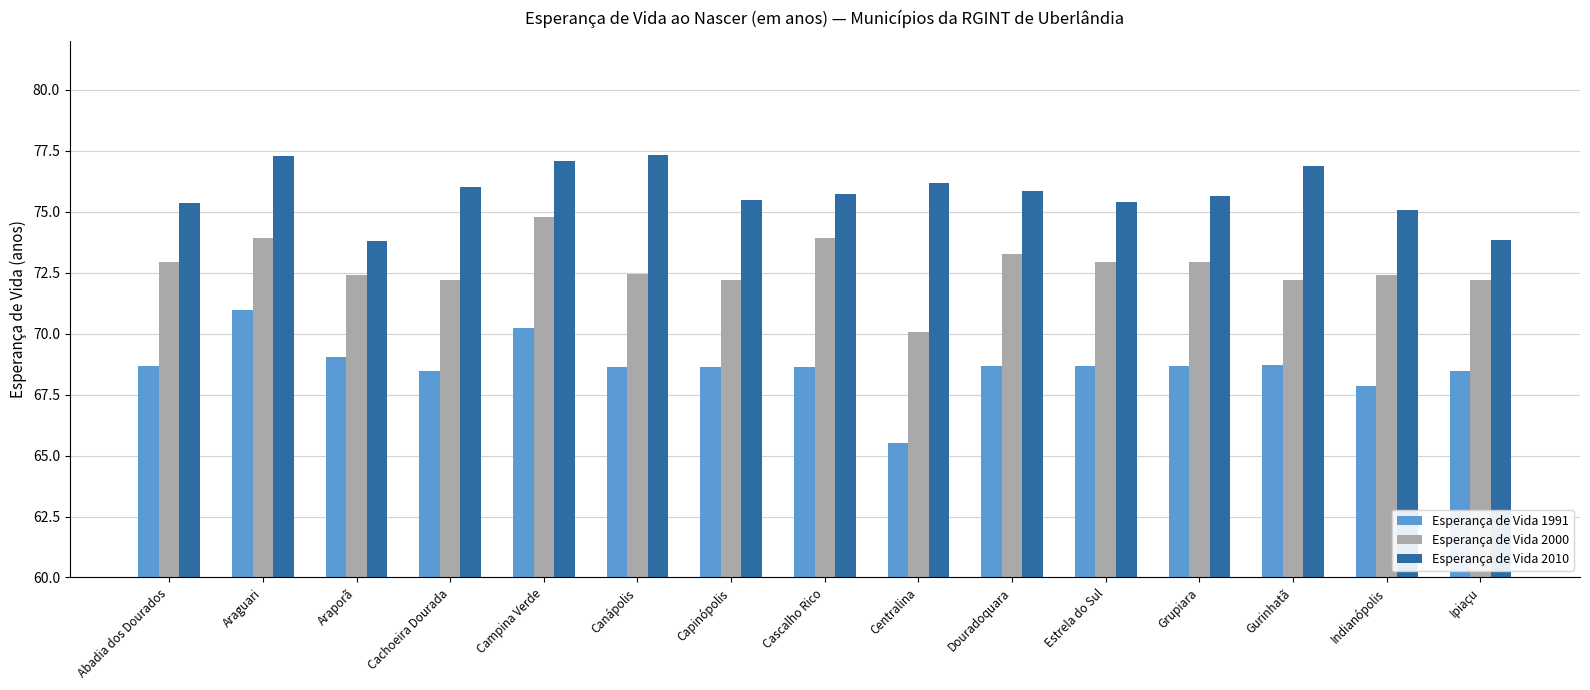

What is the average value of the Esperança de Vida 1991 series?

68.7